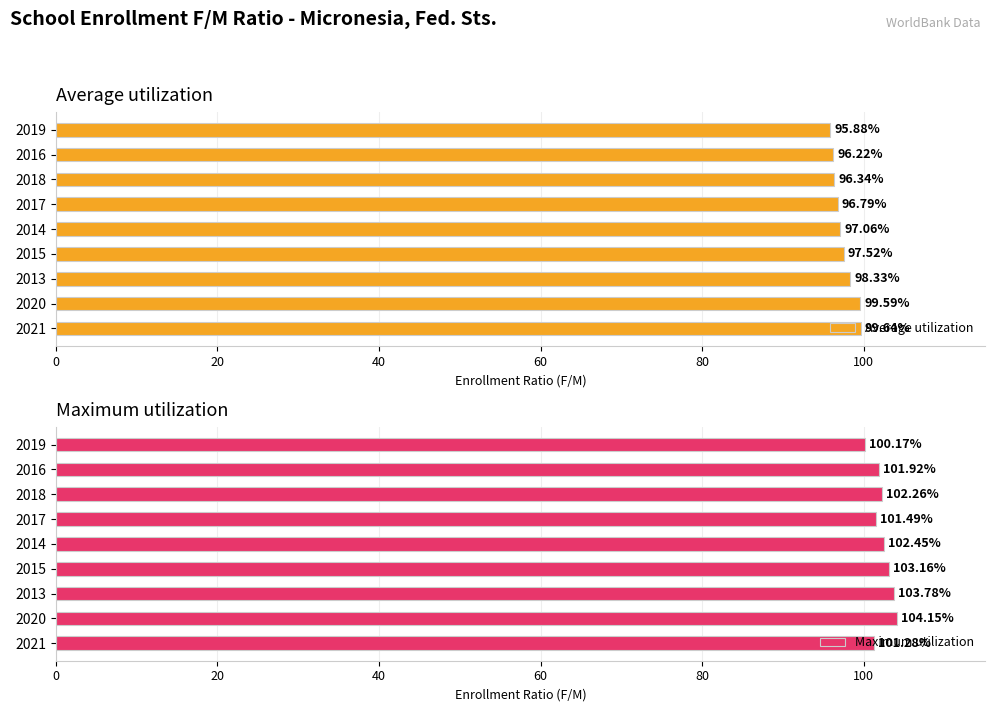

List the labels in order of Average utilization value, largest first.

2021, 2020, 2013, 2015, 2014, 2017, 2018, 2016, 2019